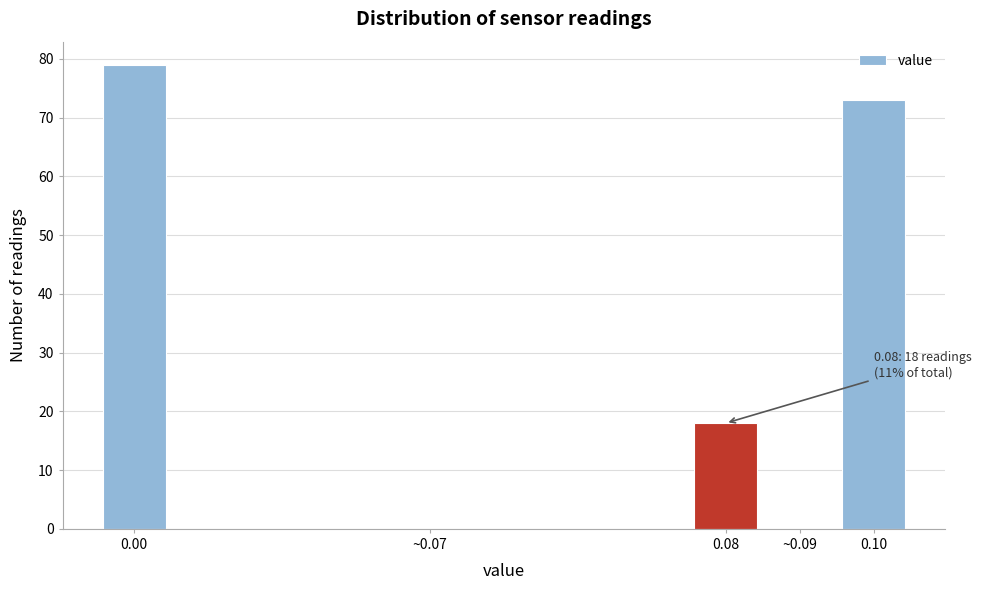

Reading right to left, what are all the values shown in this chart?

0.10=73	~0.09=0	0.08=18	~0.07=0	0.00=79